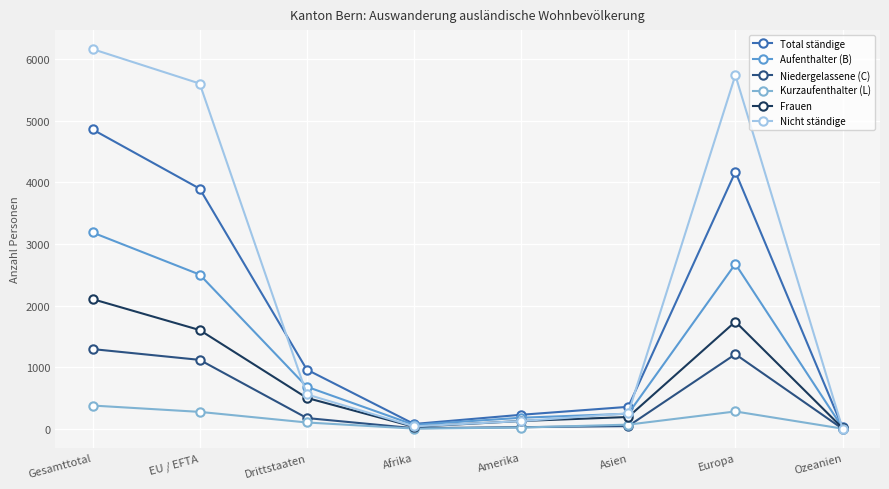

Is it true that Kurzaufenthalter (L) equals 4 at Afrika?

True